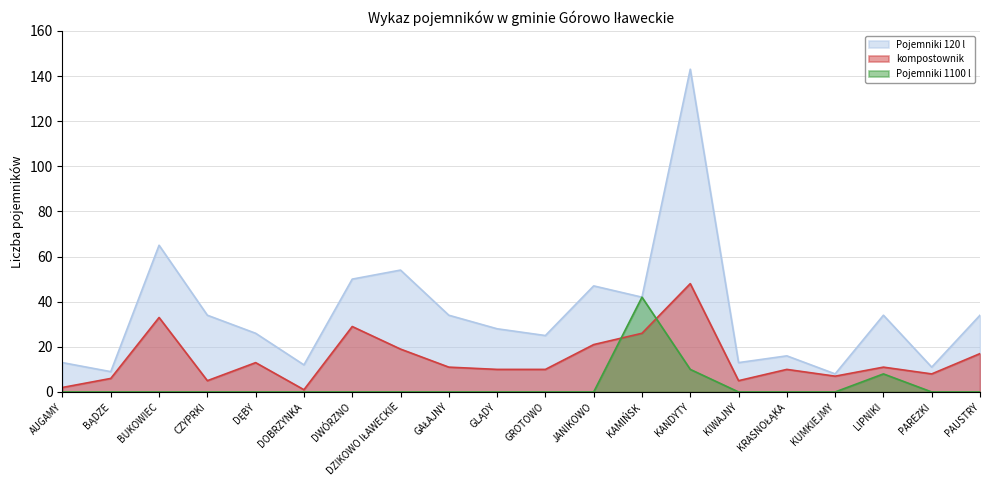

True or false: kompostownik has more than 2 interior local peaks.

True